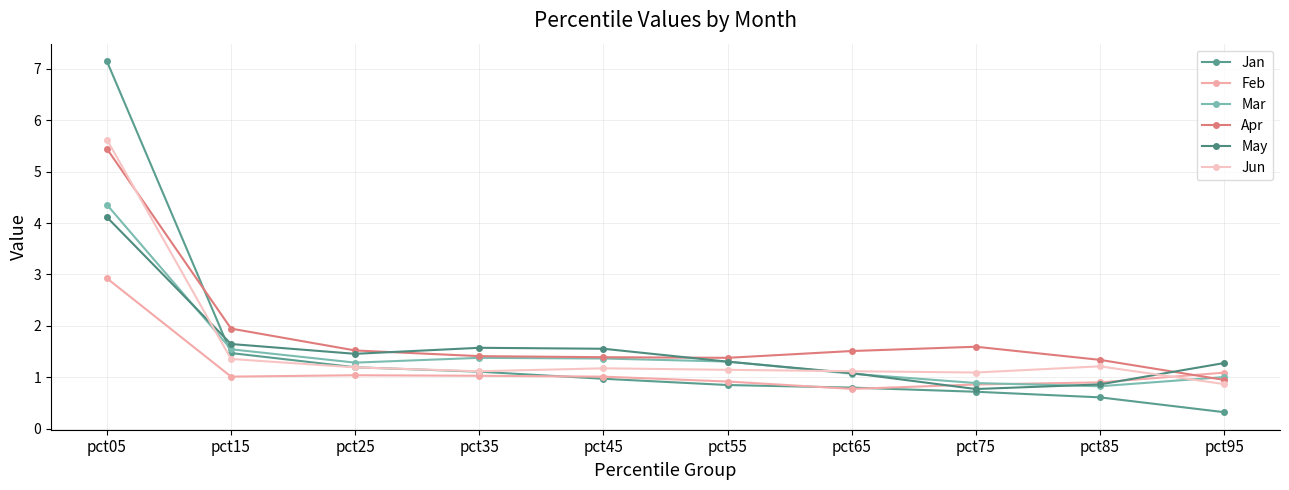

True or false: May and Jan intersect in this chart.

True